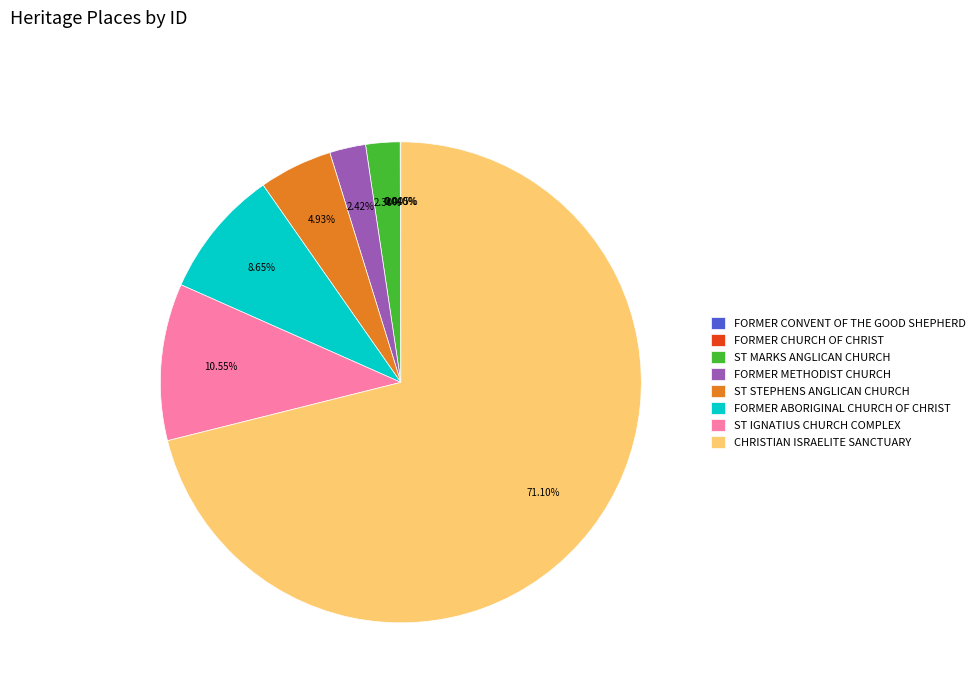

Is there any slice that represents more than half of the pie?

Yes